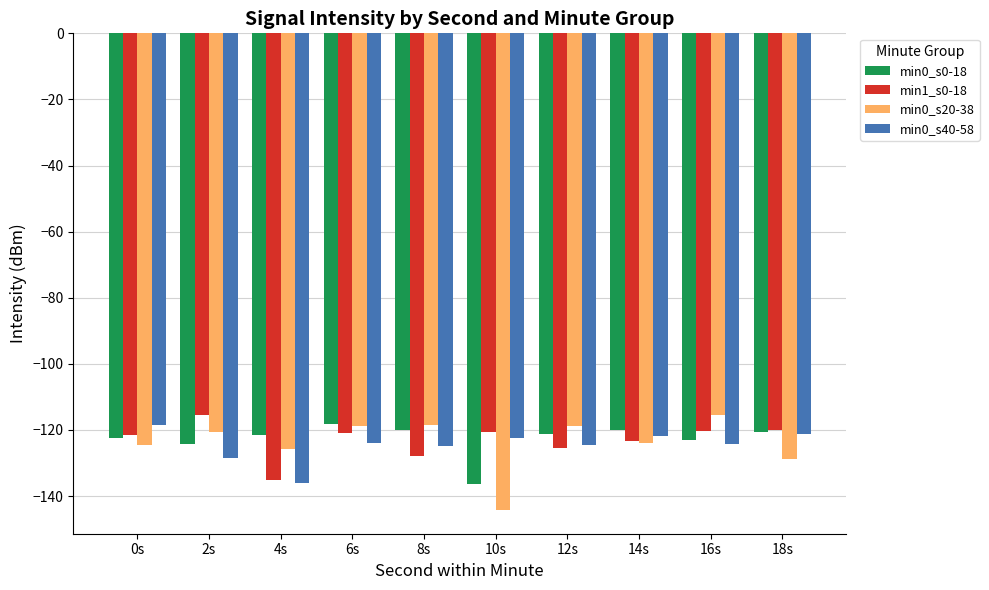

The value of min1_s0-18 at 2s is -192.6. True or false?

False